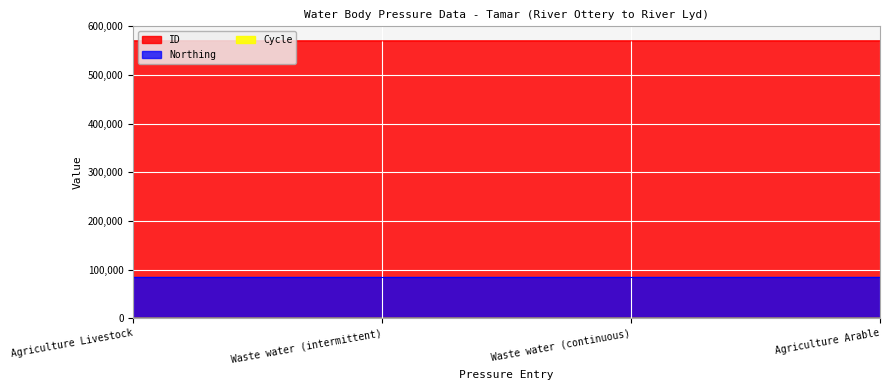

How many ID values are between 570214 and 570220?

3